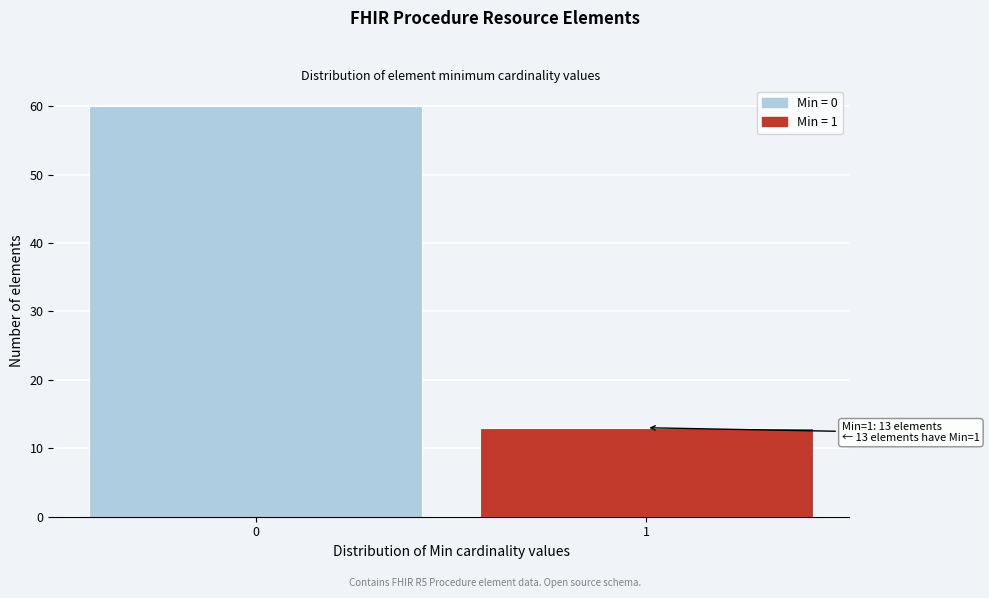

Reading left to right, transcribe all the data shown in this chart.

0=60	1=13